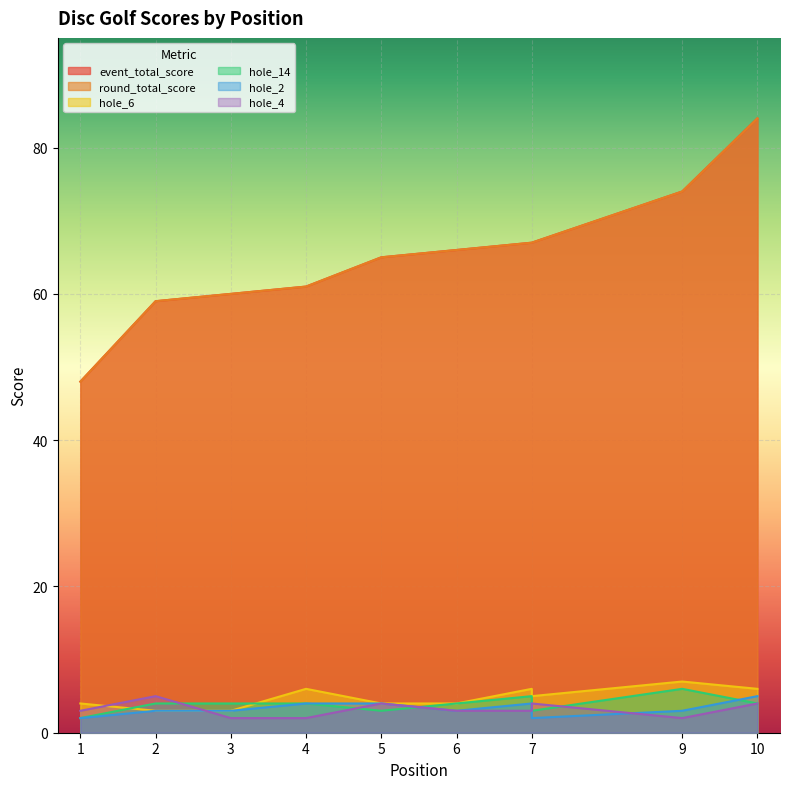

What is the sum of the round_total_score values at 7 and 6?

133